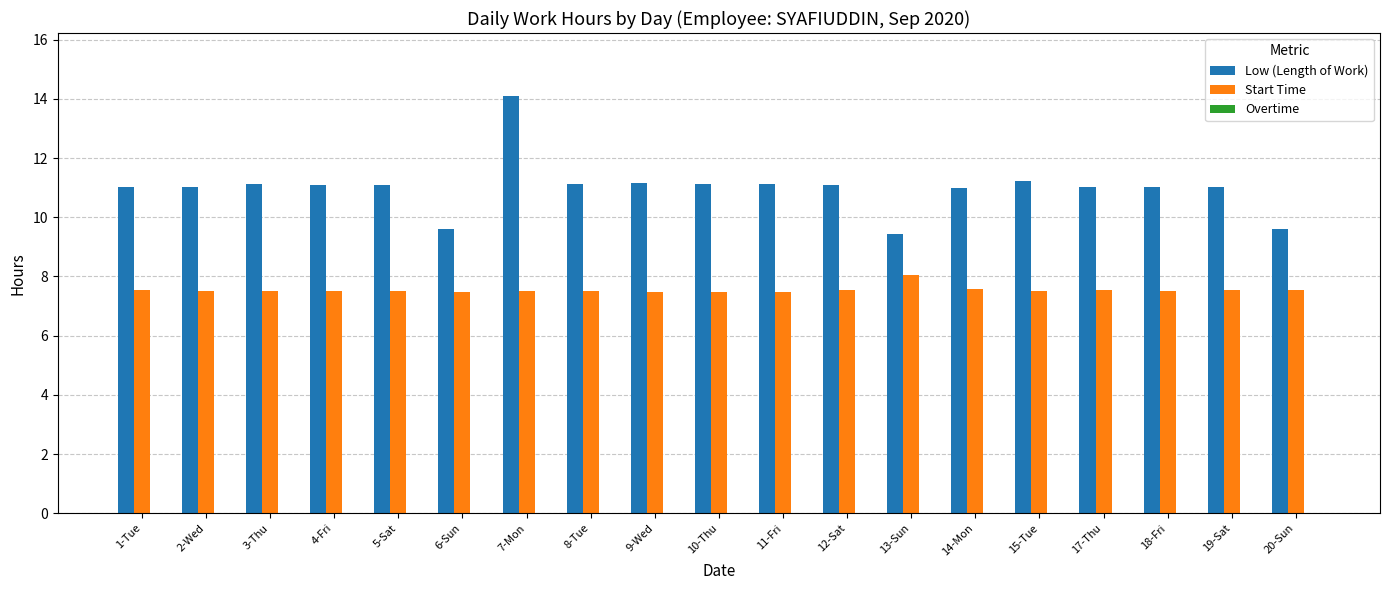

Rank the series by their average value, from highest to lowest.

Low (Length of Work), Start Time